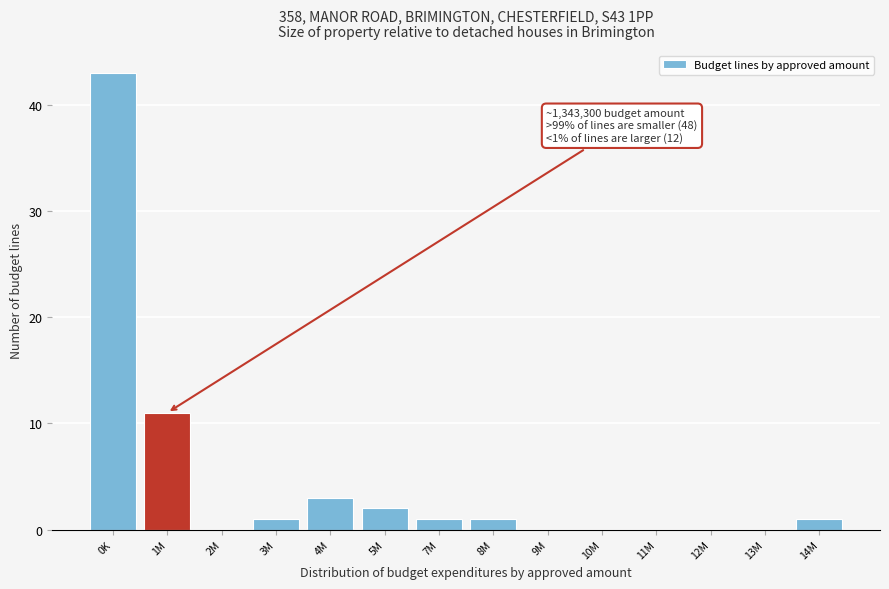

Reading right to left, list all the values displayed in this chart.

14M=1	13M=0	12M=0	11M=0	10M=0	9M=0	8M=1	7M=1	5M=2	4M=3	3M=1	2M=0	1M=11	0K=43